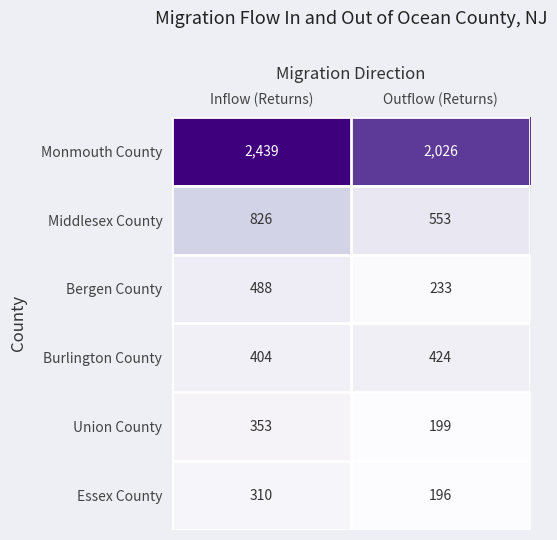

What is the average value of the Middlesex County series?

690